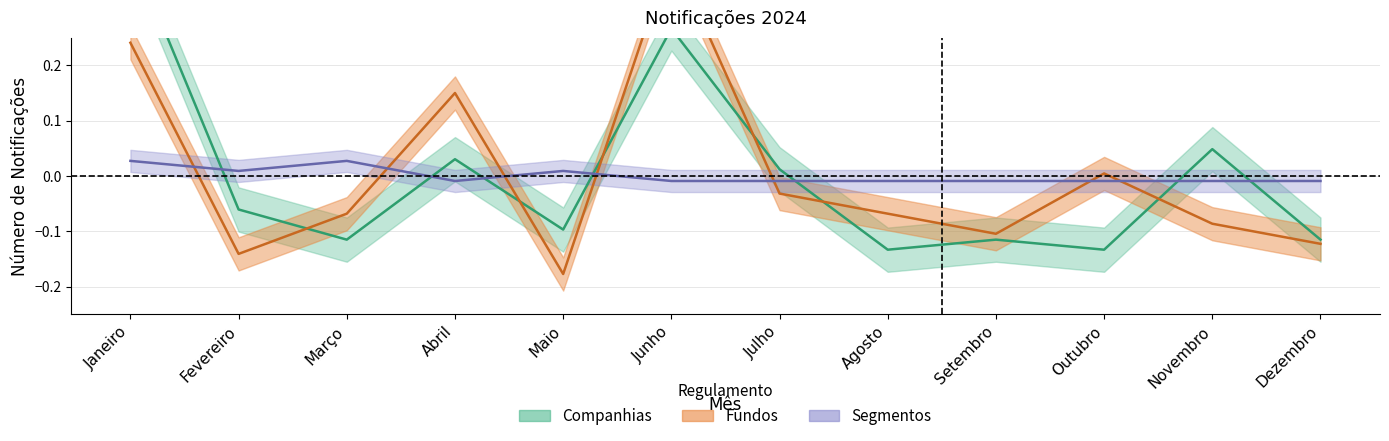

Rank the series by their maximum value, from lowest to highest.

Segmentos, Fundos, Companhias